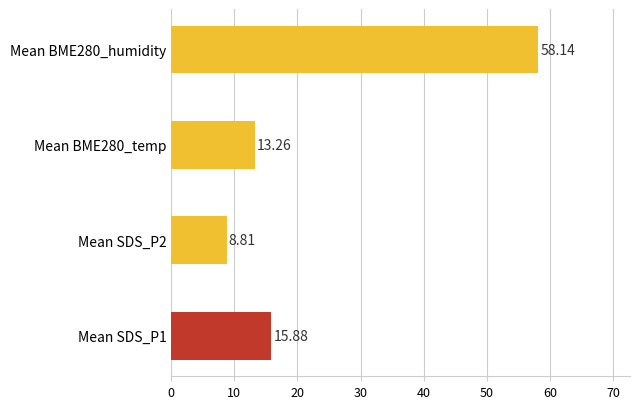

List the labels in order of value, smallest first.

Mean SDS_P2, Mean BME280_temp, Mean SDS_P1, Mean BME280_humidity